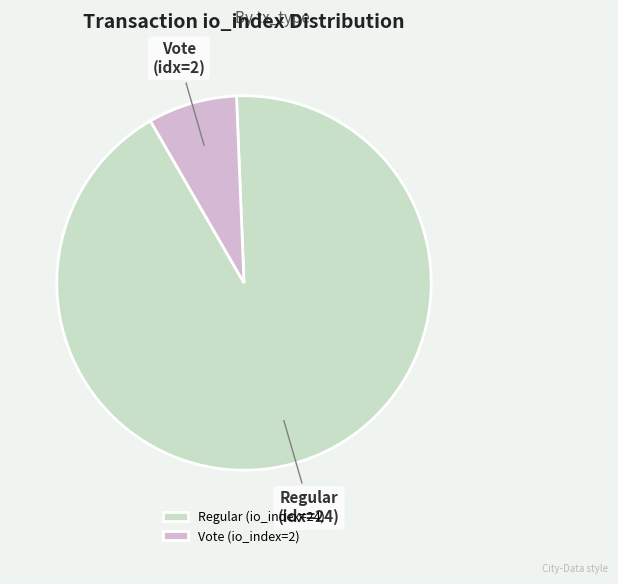

Combined, do Regular (io_index=24) and Vote (io_index=2) account for over 50%?

Yes